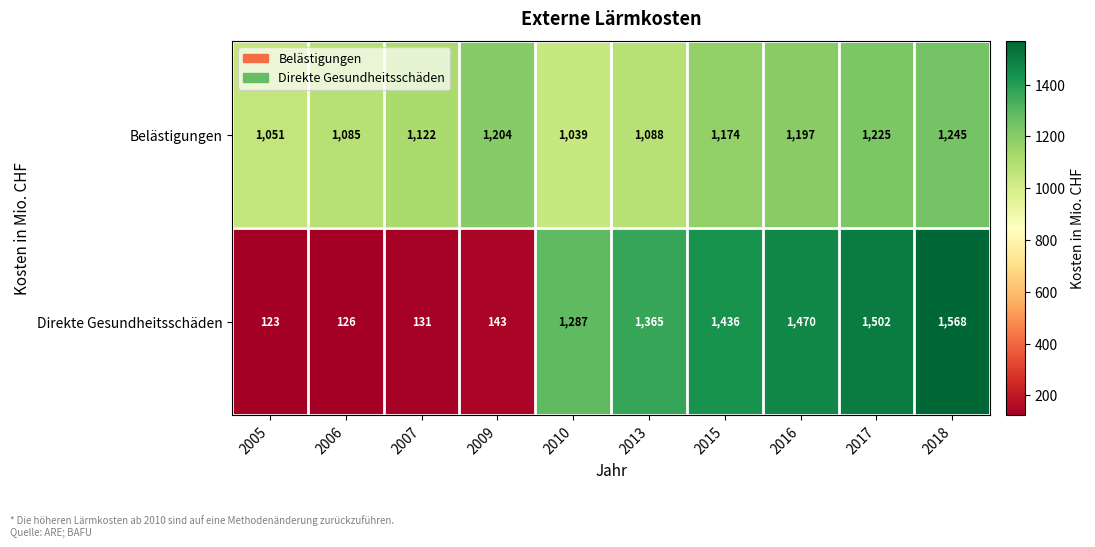

What is the sum of all Direkte Gesundheitsschäden values?

9151